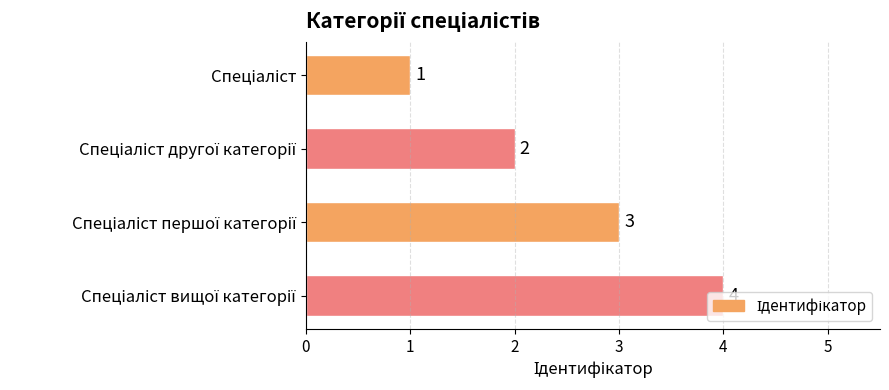

What is the difference between the maximum and minimum values?

3